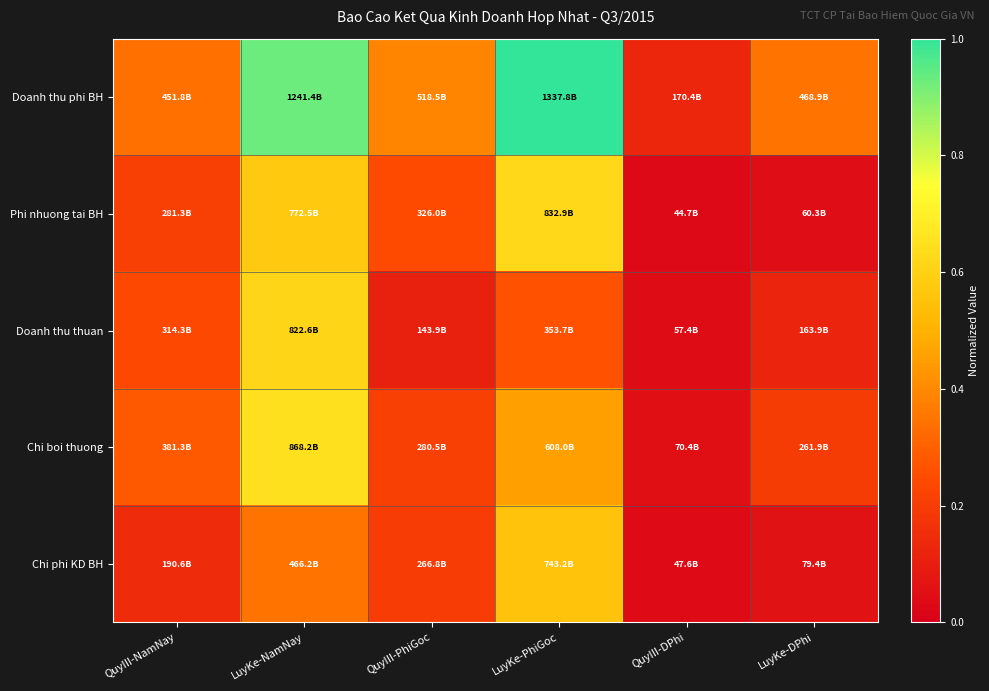

Reading left to right, list all the values displayed in this chart.

Doanh thu phi BH: QuyIII-NamNay=0.3	LuyKe-NamNay=0.9	QuyIII-PhiGoc=0.4	LuyKe-PhiGoc=1.0	QuyIII-DPhi=0.1	LuyKe-DPhi=0.4
Phi nhuong tai BH: QuyIII-NamNay=0.2	LuyKe-NamNay=0.6	QuyIII-PhiGoc=0.2	LuyKe-PhiGoc=0.6	QuyIII-DPhi=0.0	LuyKe-DPhi=0.0
Doanh thu thuan: QuyIII-NamNay=0.2	LuyKe-NamNay=0.6	QuyIII-PhiGoc=0.1	LuyKe-PhiGoc=0.3	QuyIII-DPhi=0.0	LuyKe-DPhi=0.1
Chi boi thuong: QuyIII-NamNay=0.3	LuyKe-NamNay=0.6	QuyIII-PhiGoc=0.2	LuyKe-PhiGoc=0.5	QuyIII-DPhi=0.1	LuyKe-DPhi=0.2
Chi phi KD BH: QuyIII-NamNay=0.1	LuyKe-NamNay=0.3	QuyIII-PhiGoc=0.2	LuyKe-PhiGoc=0.6	QuyIII-DPhi=0.0	LuyKe-DPhi=0.1